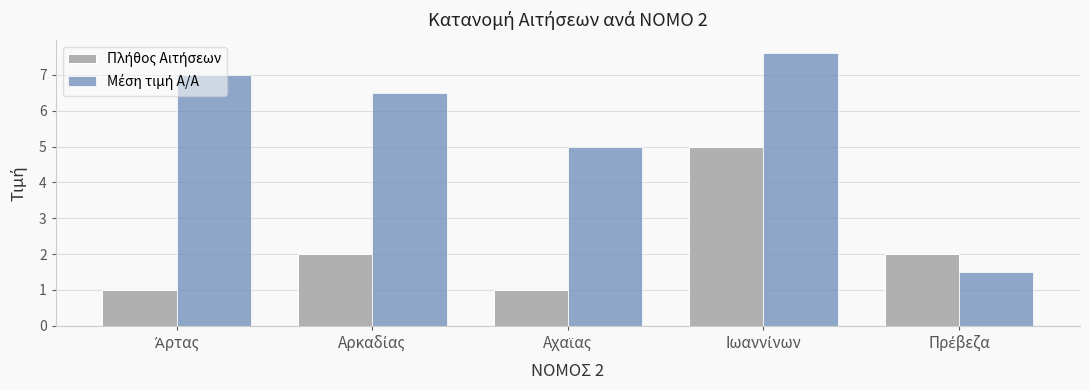

What is the smallest value displayed?

1.0